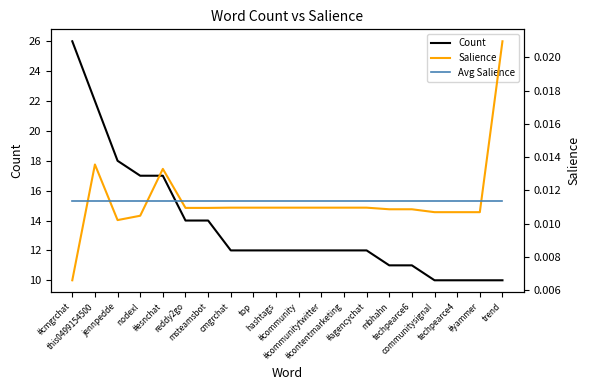

Where is the first local maximum for Salience?

this0499154500